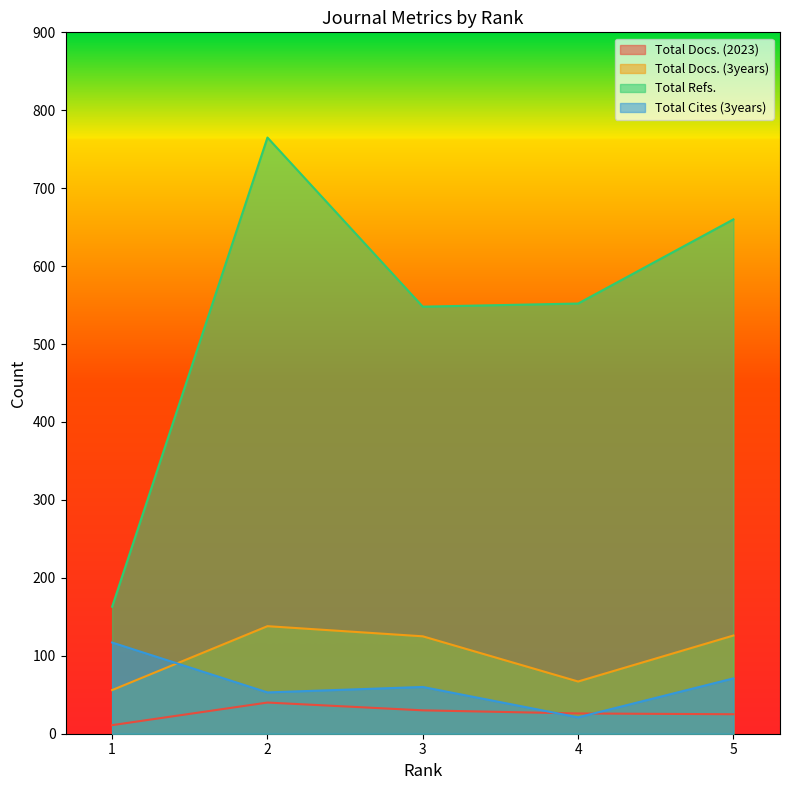

How many intersections are there between Total Cites (3years) and Total Docs. (3years)?

1